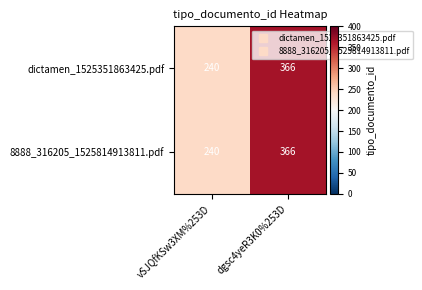

What is the total value across all series at dgsc4yeR3K0%253D?

732